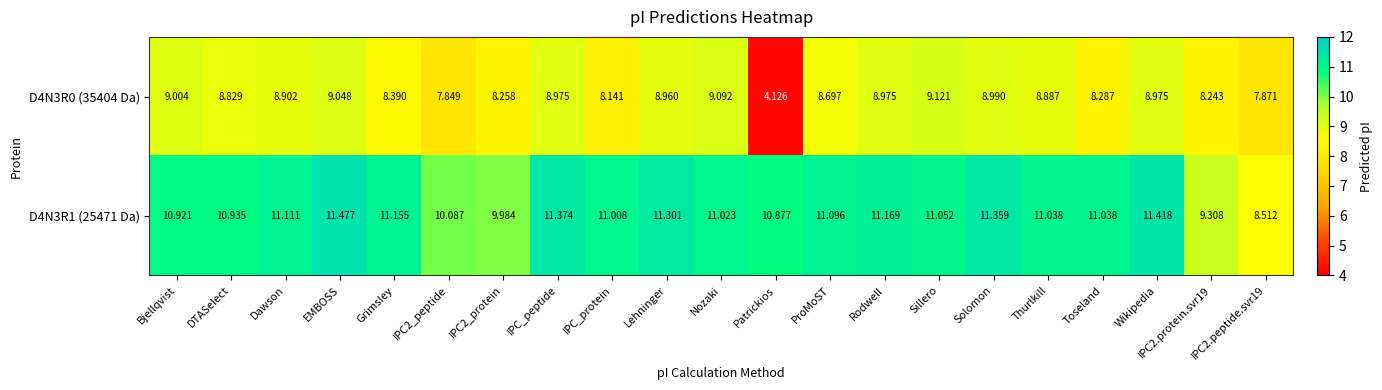

At which label does D4N3R0 (35404 Da) first exceed 8?

Bjellqvist